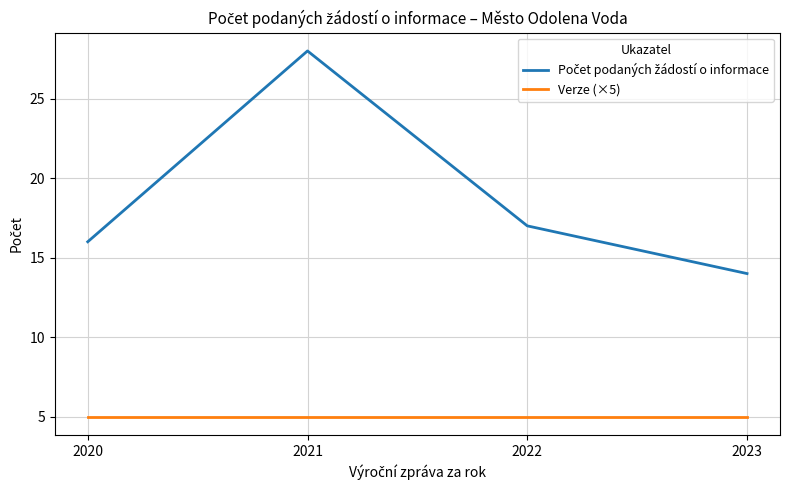

What is the minimum value shown in the chart?

5